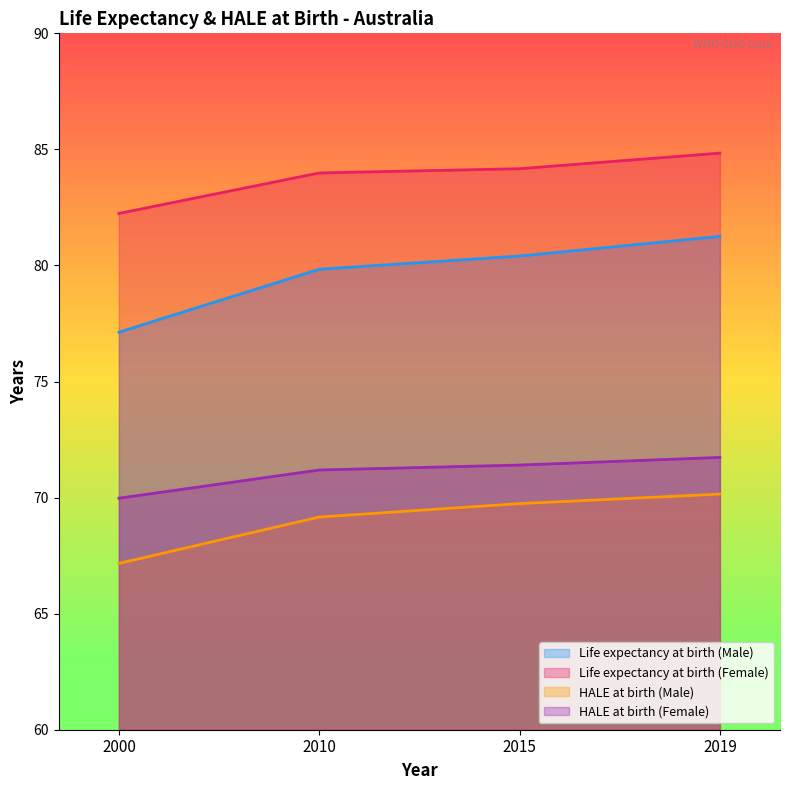

Is it true that Life expectancy at birth (Male) equals 139.6 at 2015?

False